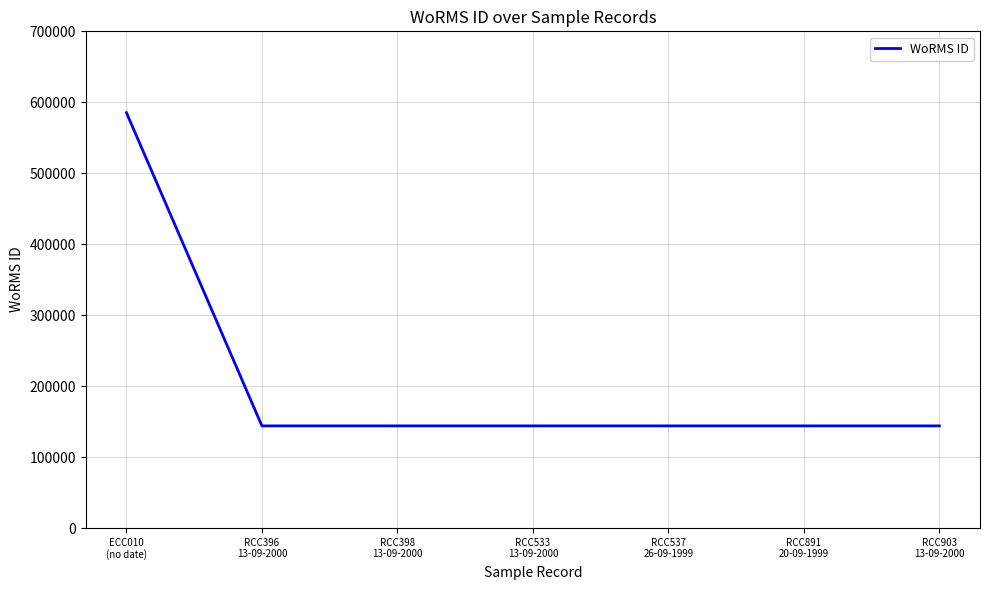

Is it true that the value at RCC398
13-09-2000 is 143947?

True